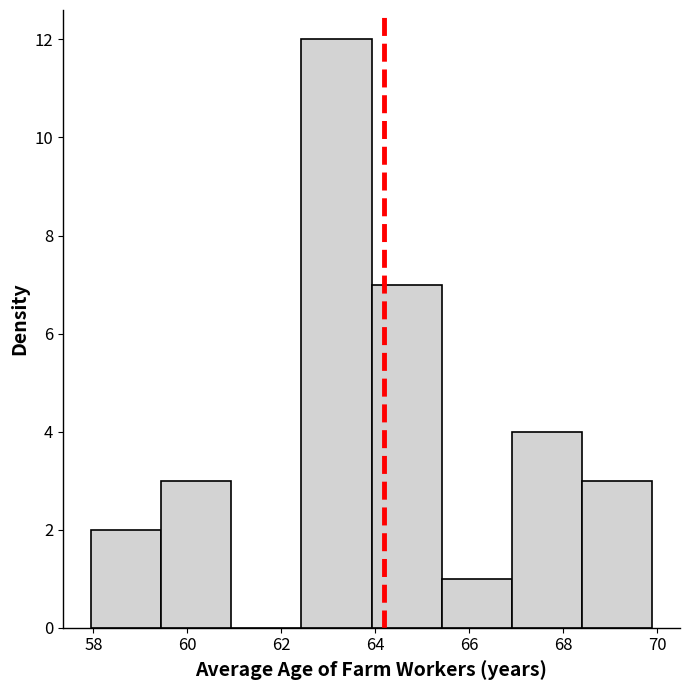

How tall is the bar that spans 59.4 to 61.0 on the x-axis? Neither the bar edges nor the heights are printed on the chart, so give them approximately, as read against the axes.

3